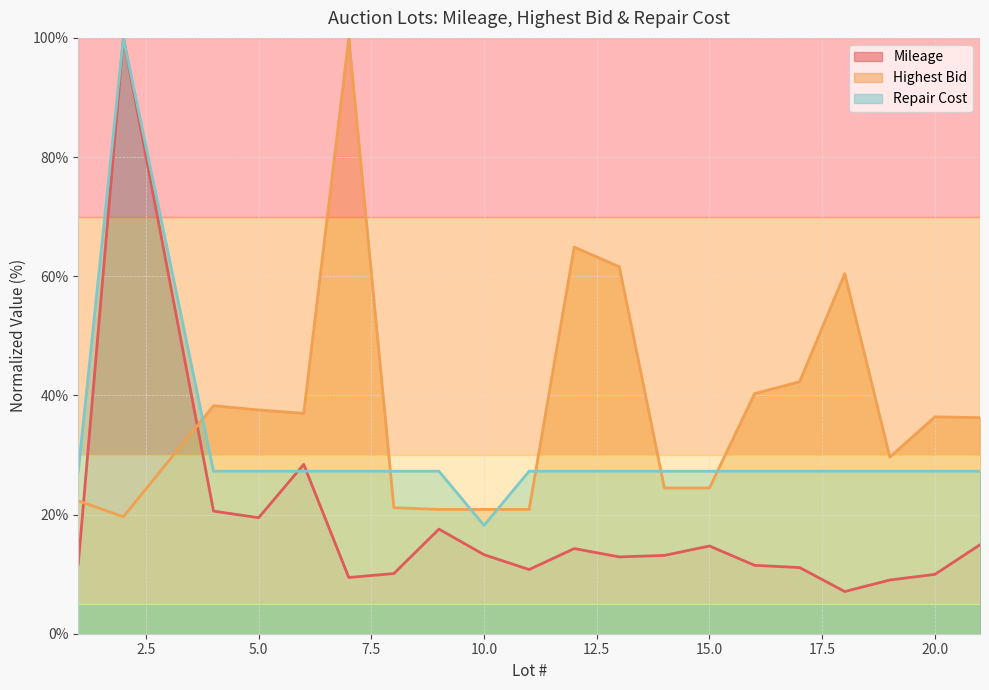

Which series has the widest spread of values?

Mileage